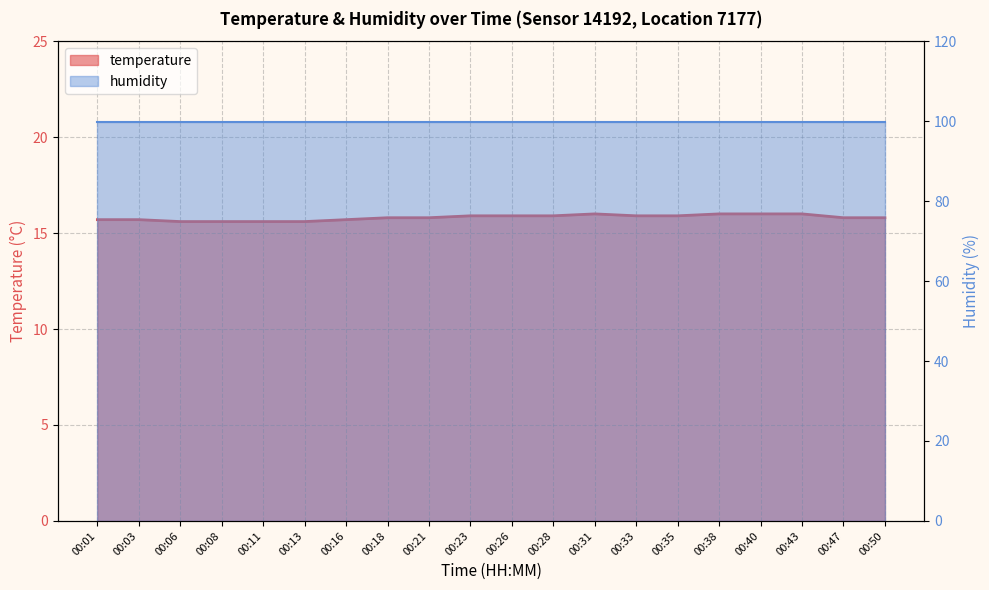

Reading left to right, list all the values displayed in this chart.

00:01=15.7	00:03=15.7	00:06=15.6	00:08=15.6	00:11=15.6	00:13=15.6	00:16=15.7	00:18=15.8	00:21=15.8	00:23=15.9	00:26=15.9	00:28=15.9	00:31=16.0	00:33=15.9	00:35=15.9	00:38=16.0	00:40=16.0	00:43=16.0	00:47=15.8	00:50=15.8